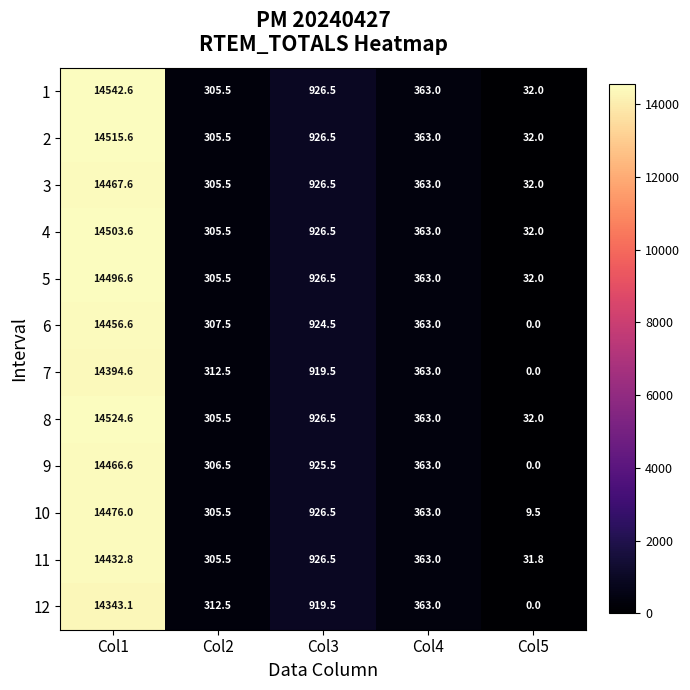

What is the total value across all series at Col2?

3683.0